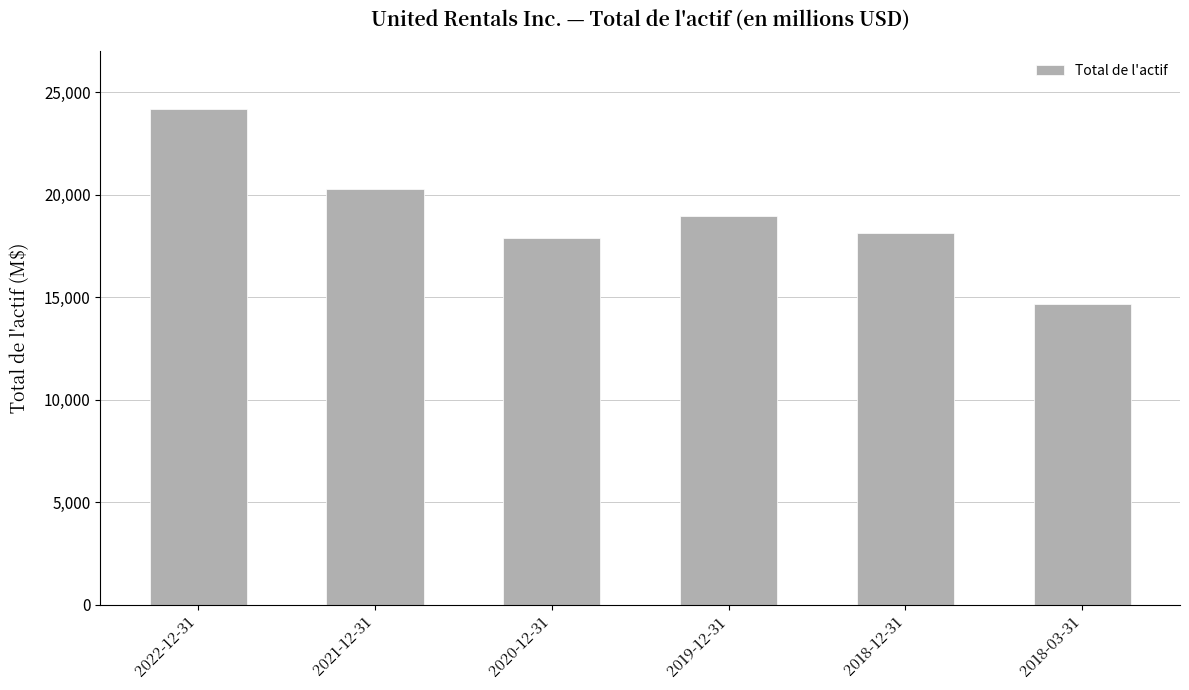

Which category has the highest value across all series?

2022-12-31